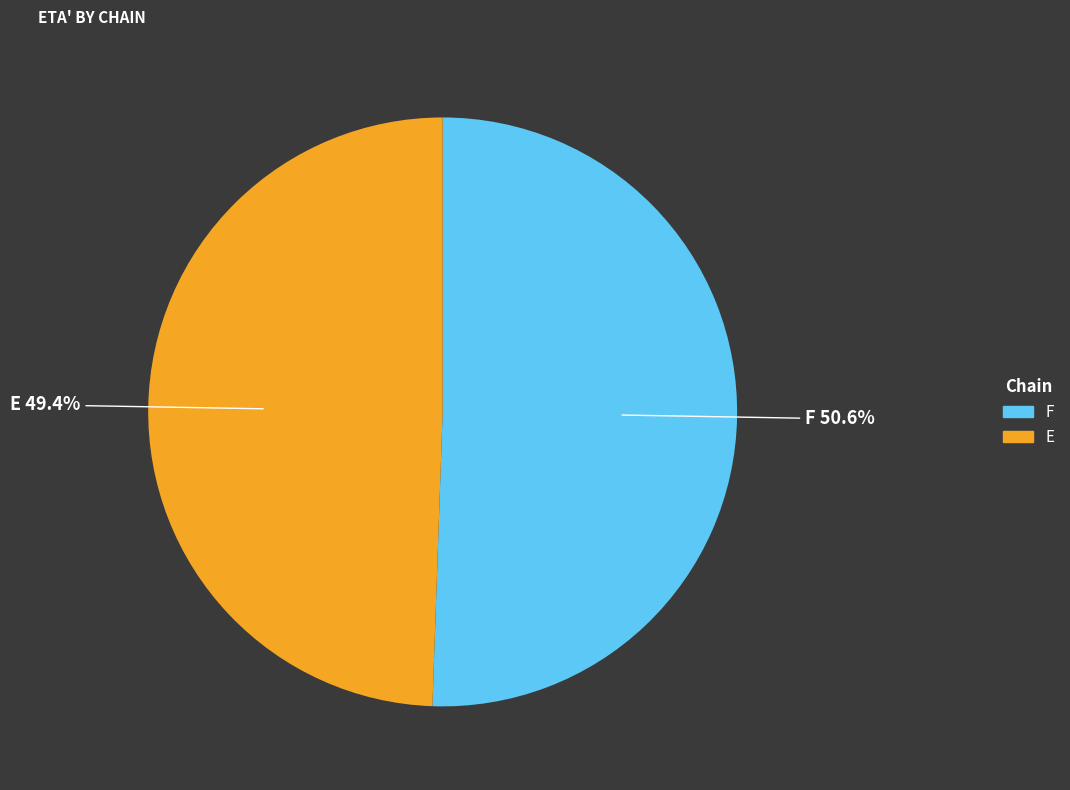

To the nearest percent, what is the average slice percentage?

50%